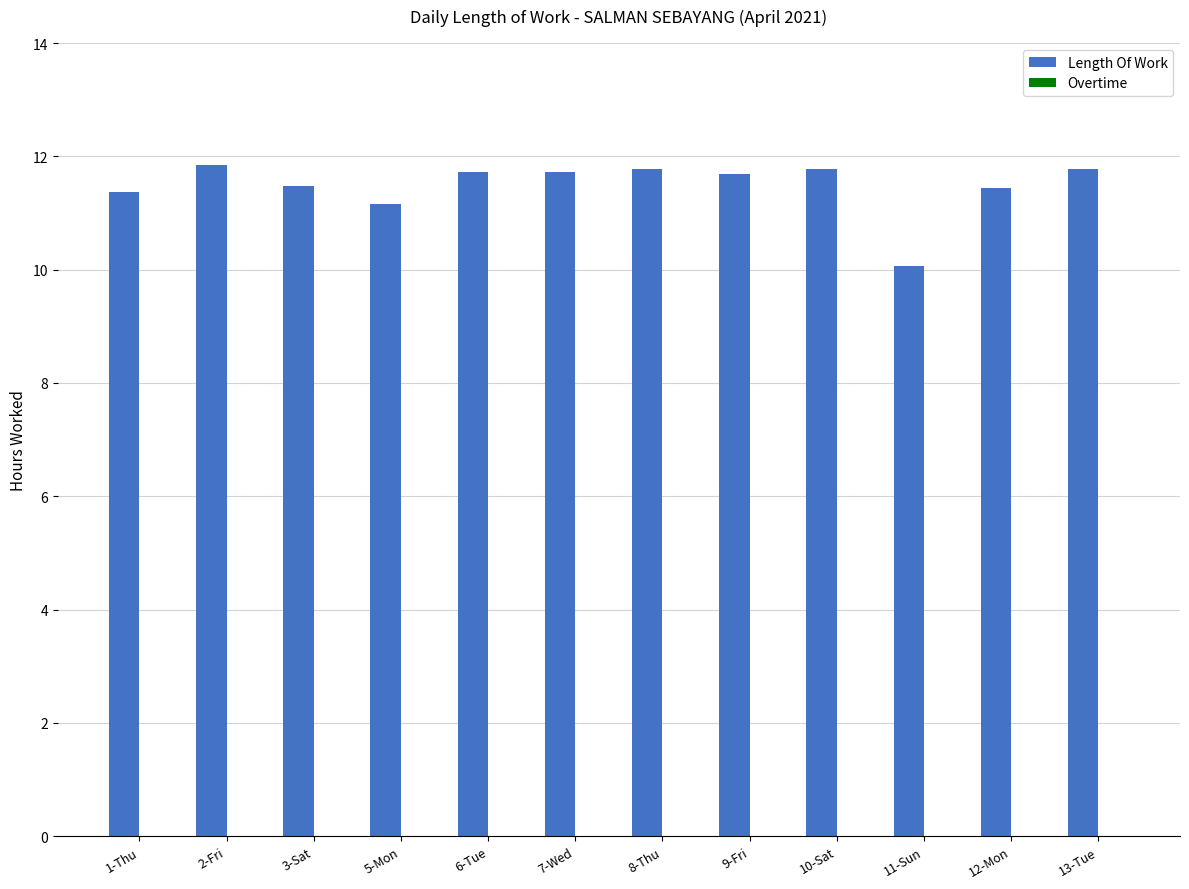

What is the label of the 3rd bar from the right?

11-Sun